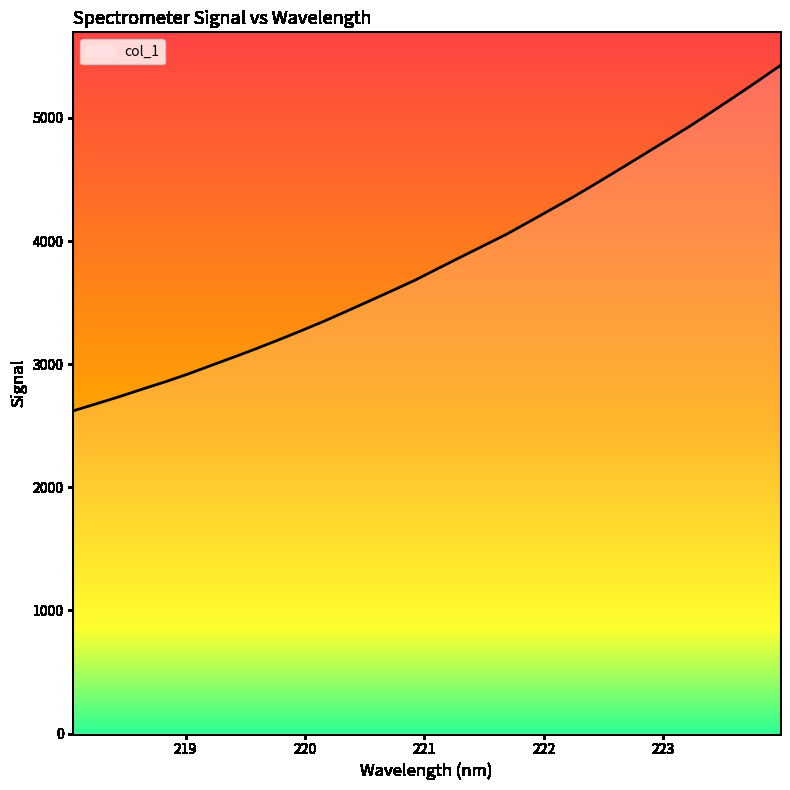

What is the difference between the maximum and second lowest values?

2746.3